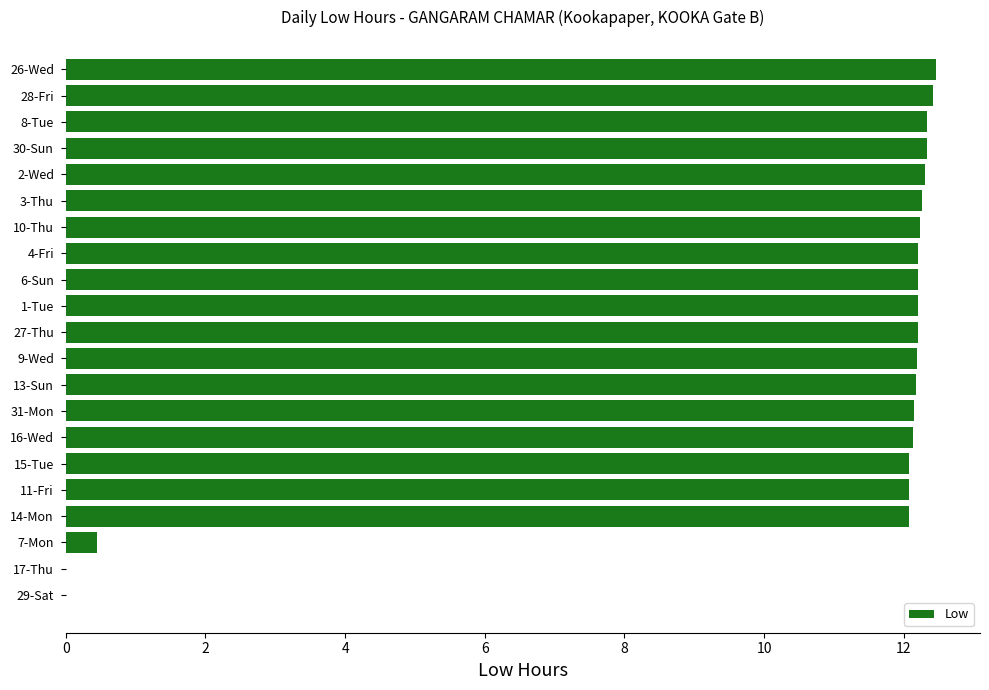

What is the ratio of the value at 1-Tue to the value at 16-Wed?

1.0